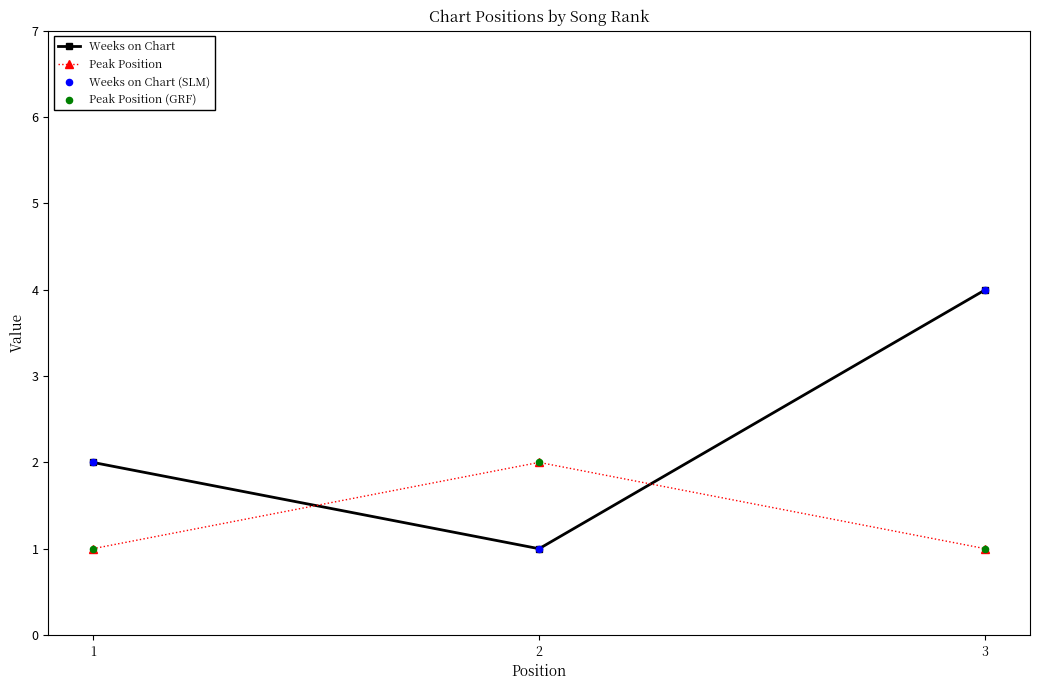

Is the value of Peak Position at 3 greater than the value of Weeks on Chart at 3?

No